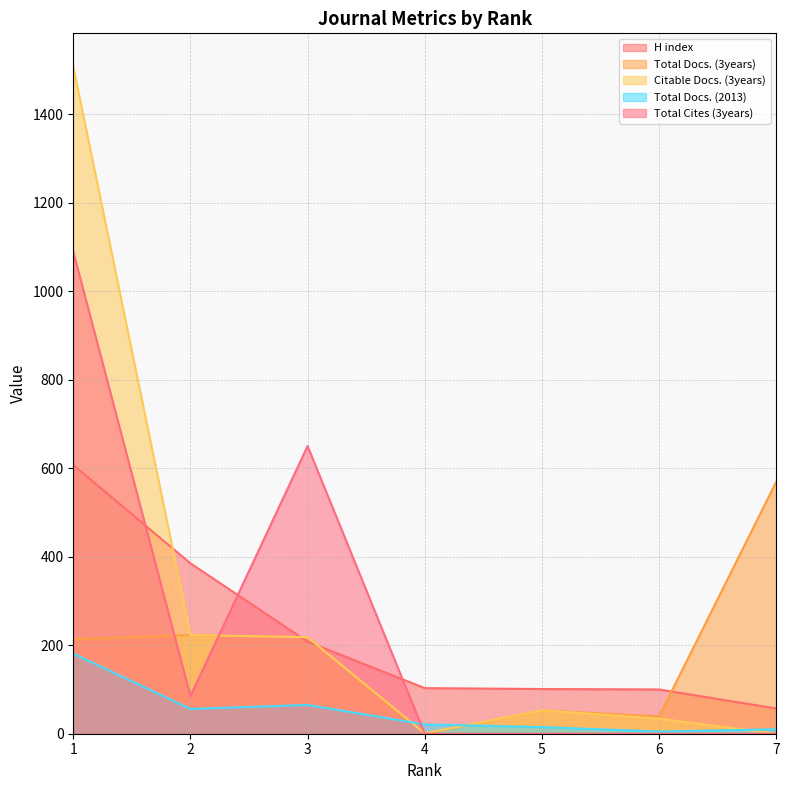

Which series has the largest range (max minus min)?

Citable Docs. (3years)